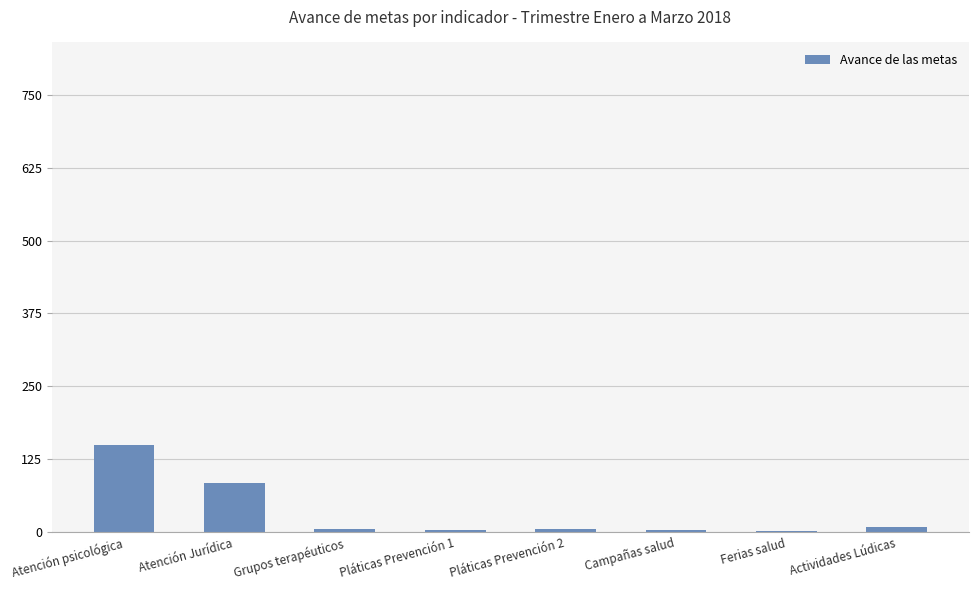

What is the maximum value shown in the chart?

149.0